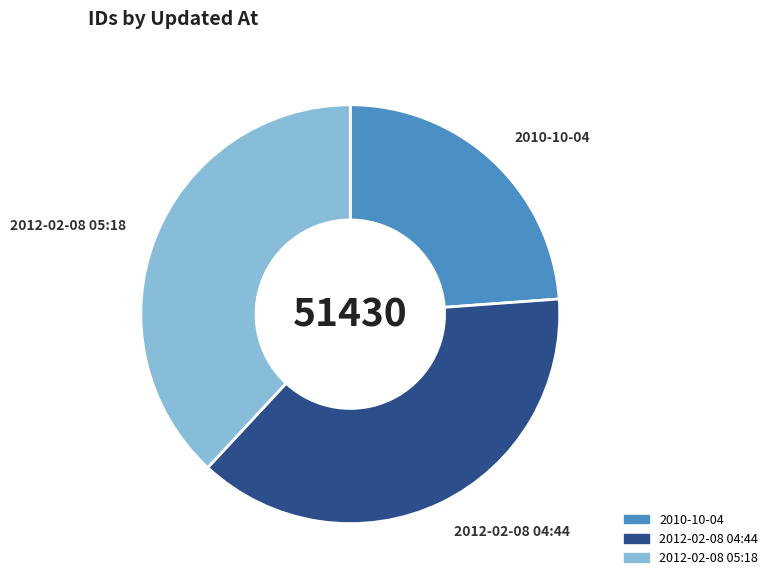

Is it true that 2012-02-08 05:18 is 38% of the pie?

True